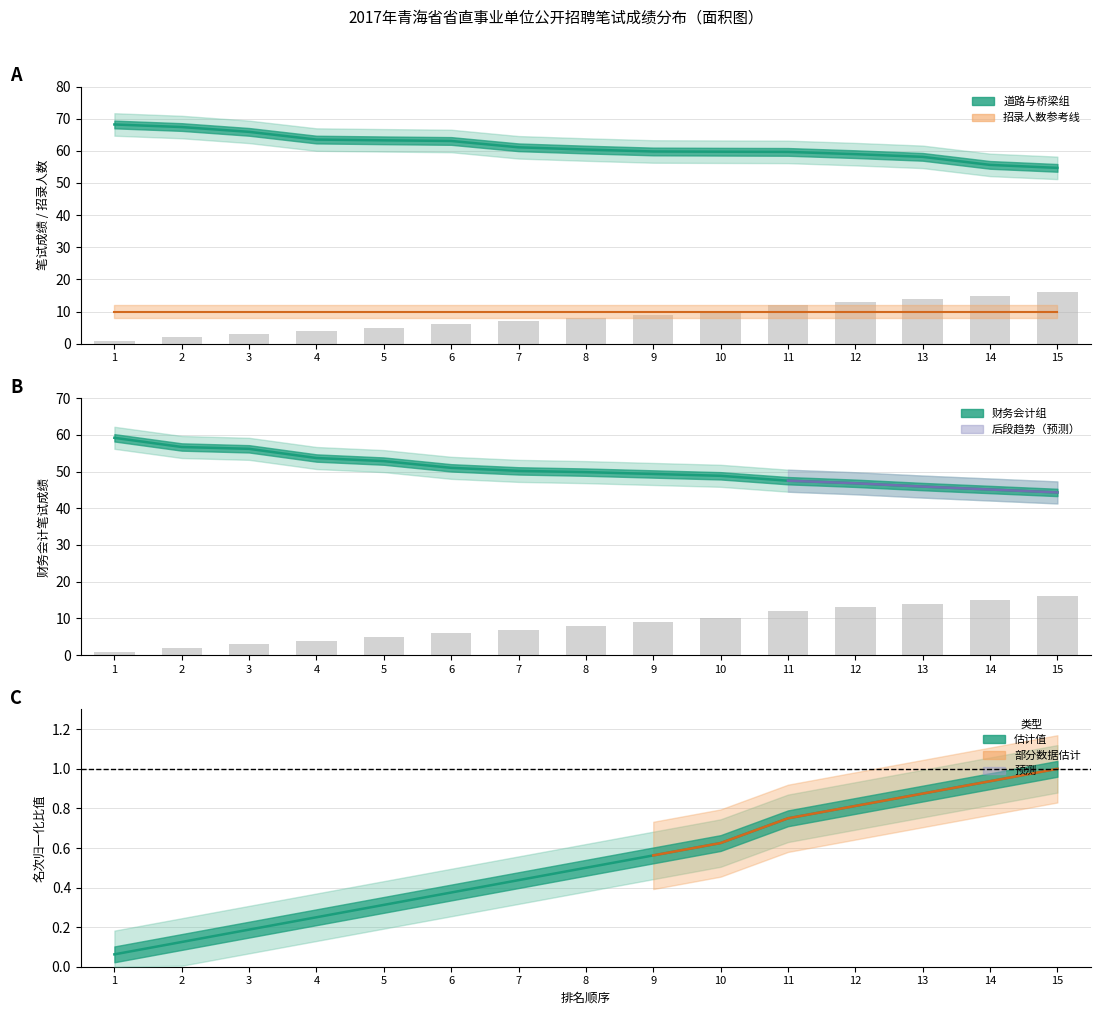

Read the 名次 value at 14.

15.0